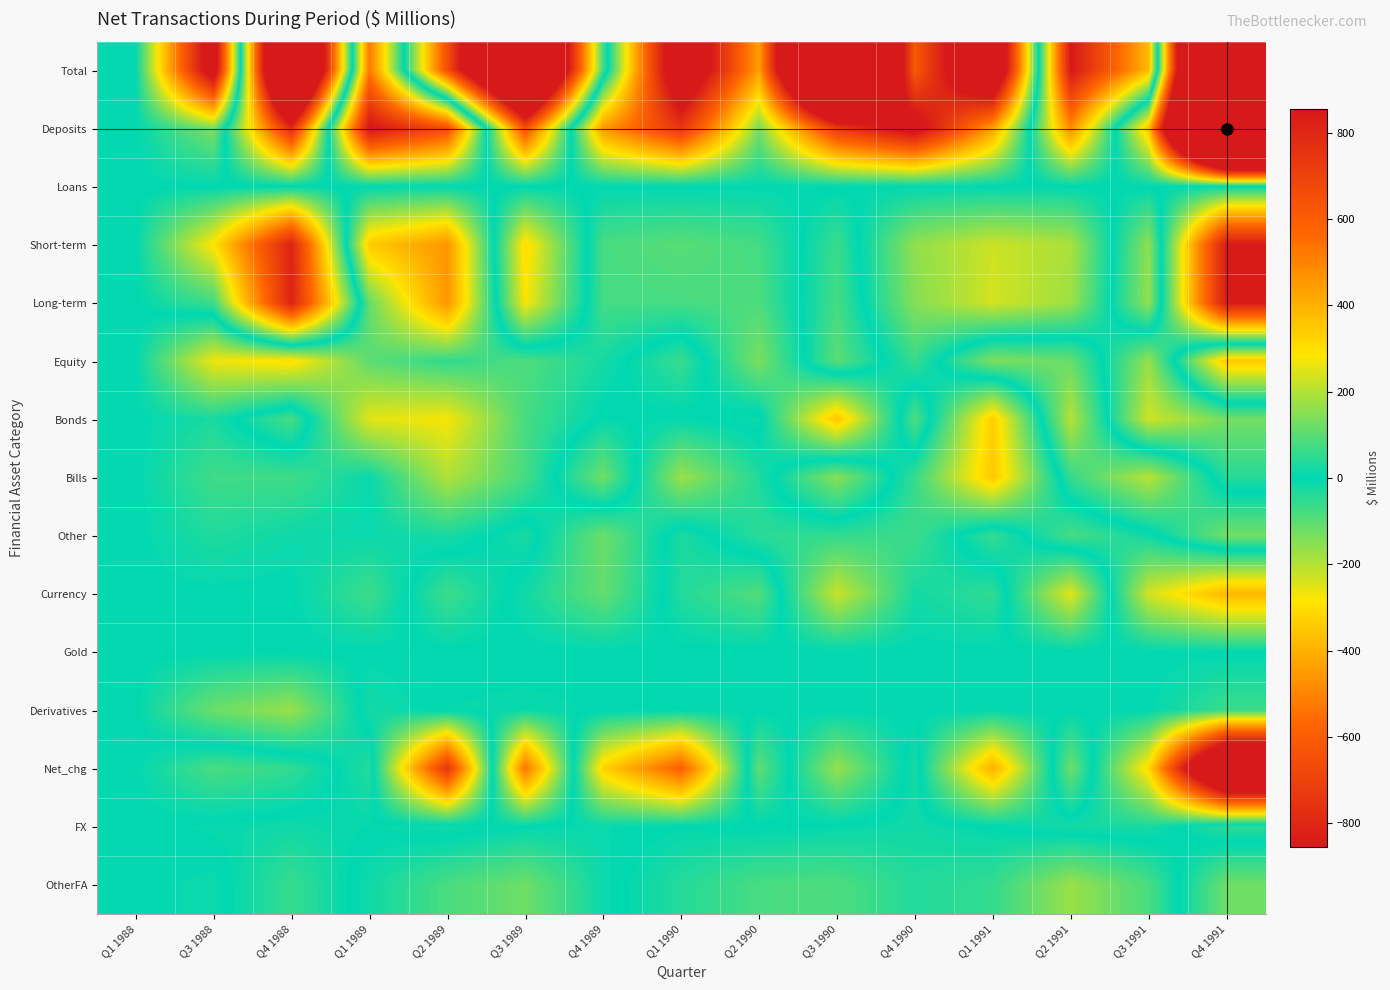

What is the smallest value displayed?

-1866